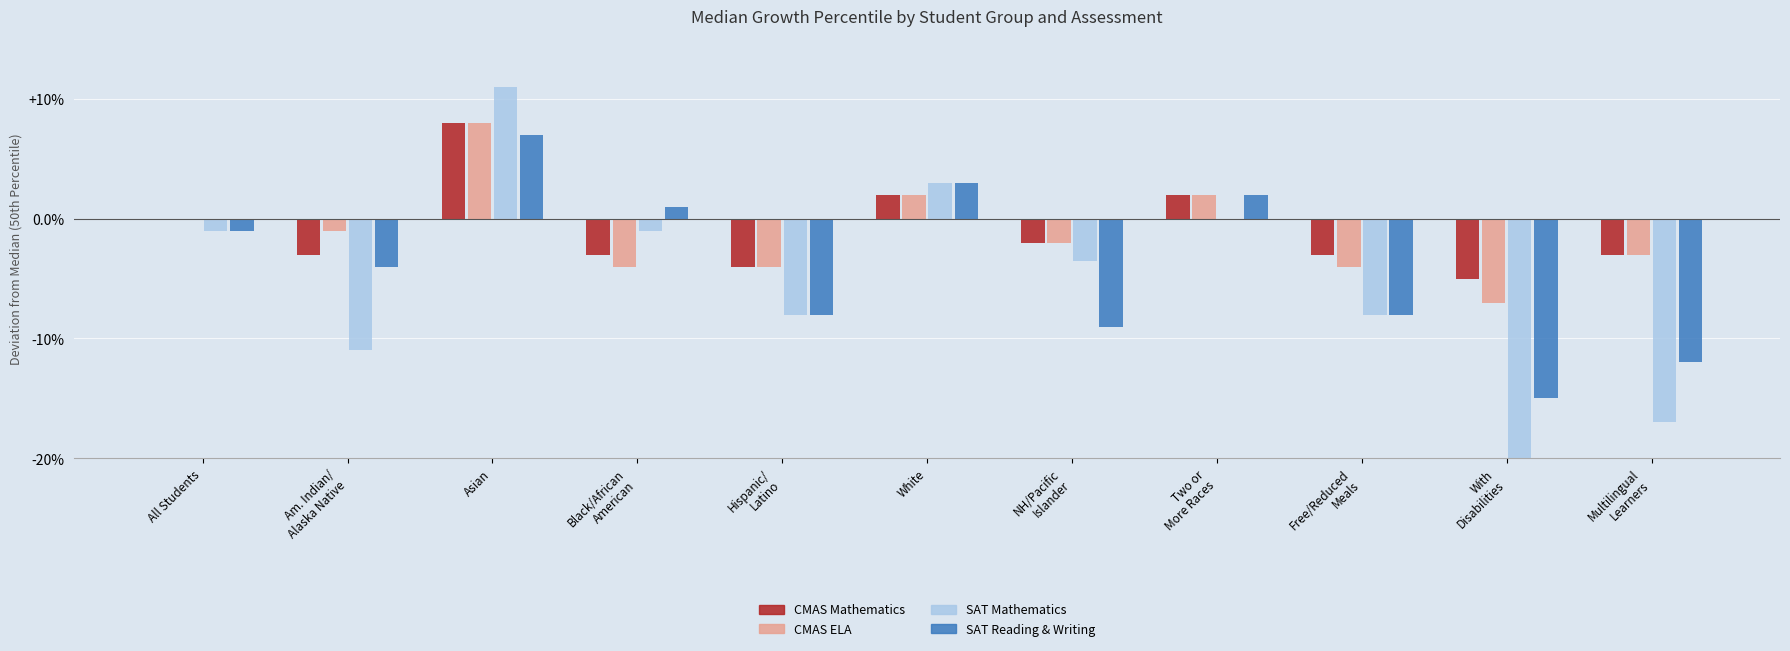

Which category has the highest value across all series?

Asian